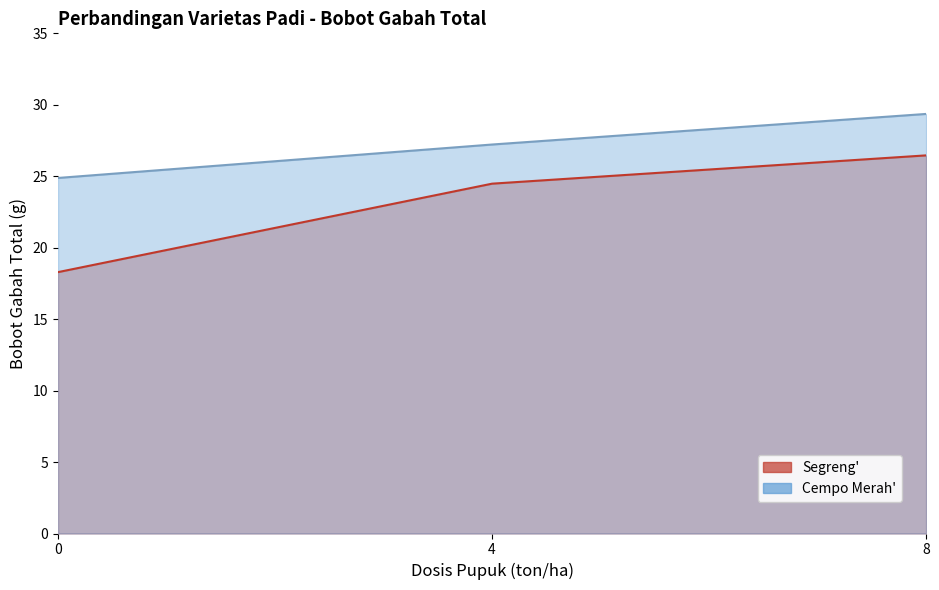

What is the average value of the Cempo Merah series?

27.2